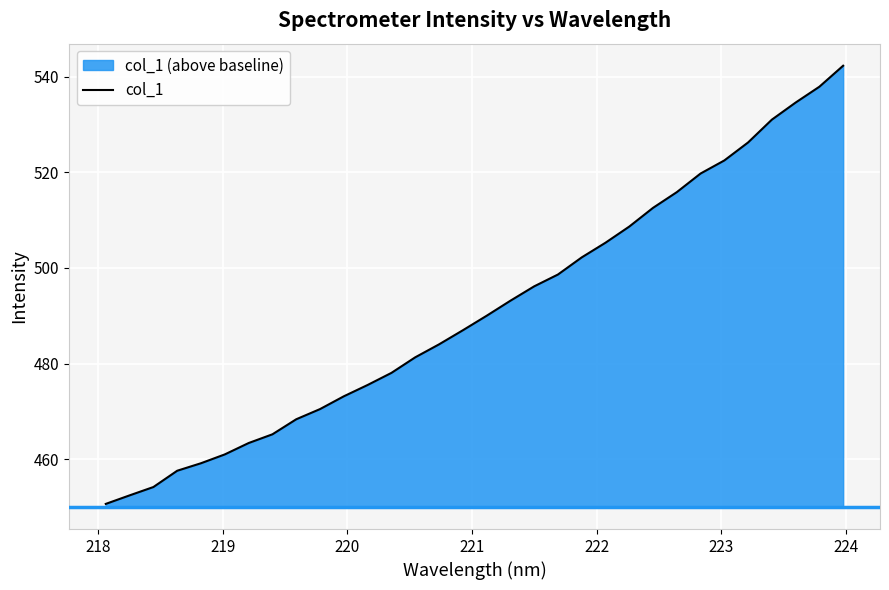

What is the greatest value displayed?

542.3